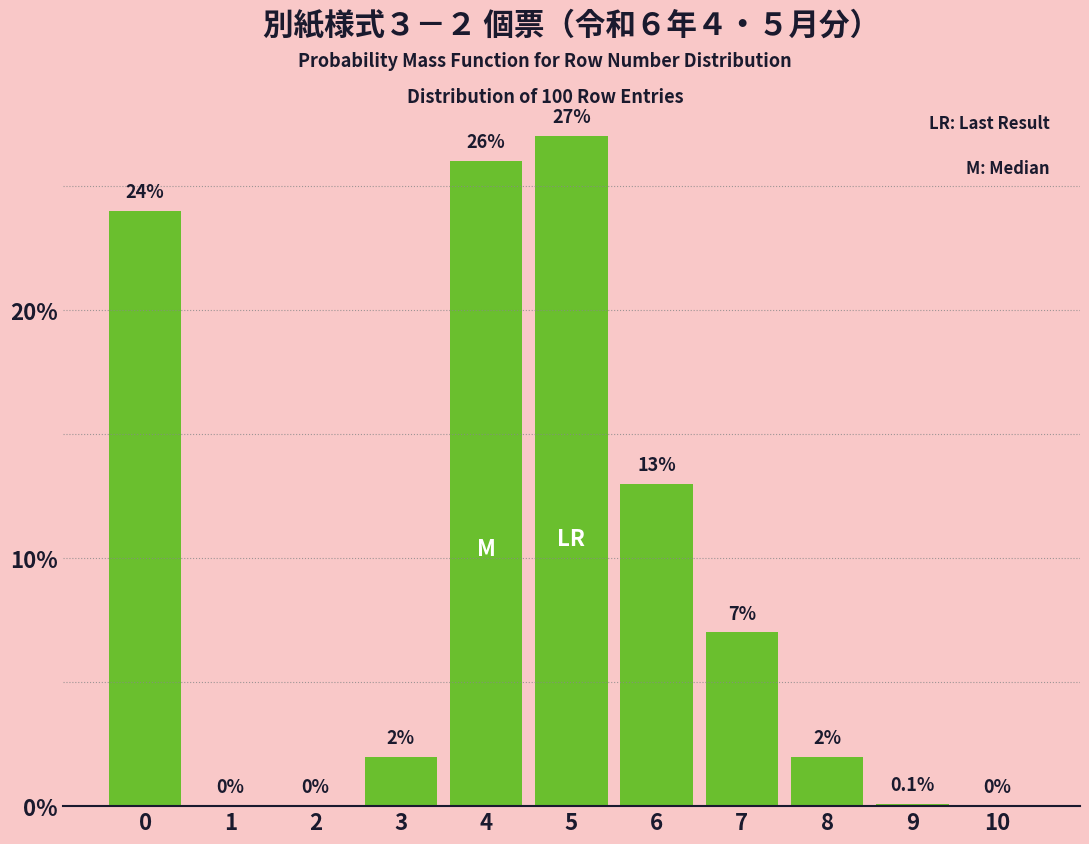

Reading left to right, what are all the values shown in this chart?

0=24.0	1=0.0	2=0.0	3=2.0	4=26.0	5=27.0	6=13.0	7=7.0	8=2.0	9=0.1	10=0.0